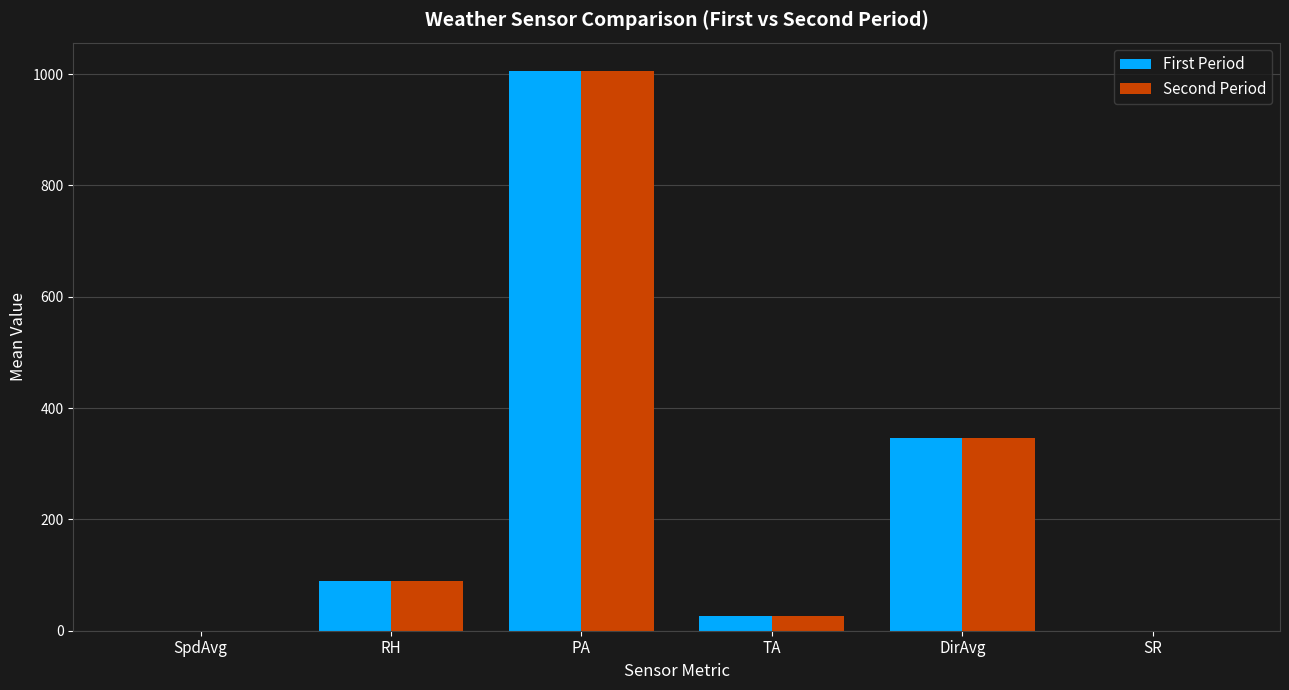

Which label corresponds to the largest value in the chart?

PA